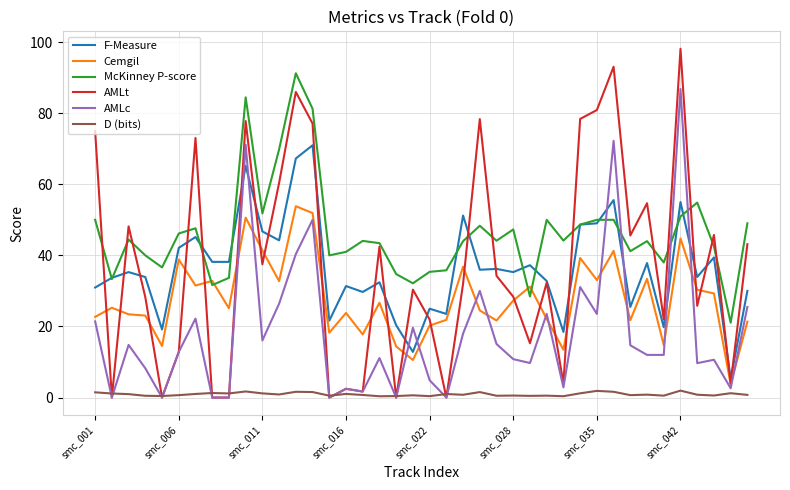

Which series has the largest total across all categories?

McKinney P-score